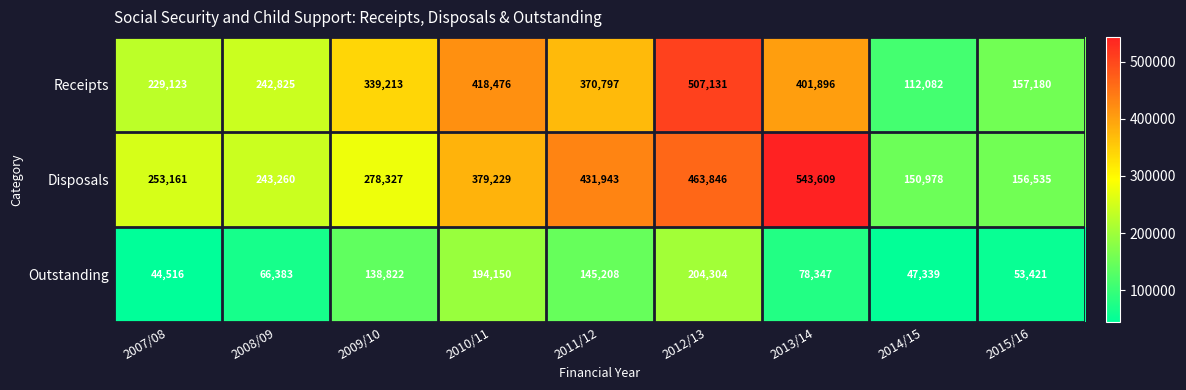

Count the number of categories in the chart.

9